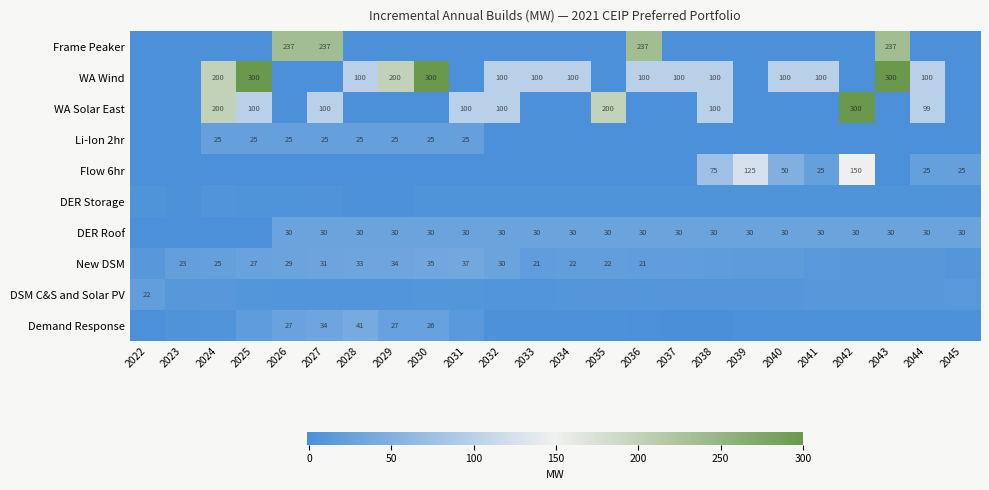

At which category is the sum across all series the highest?

2043